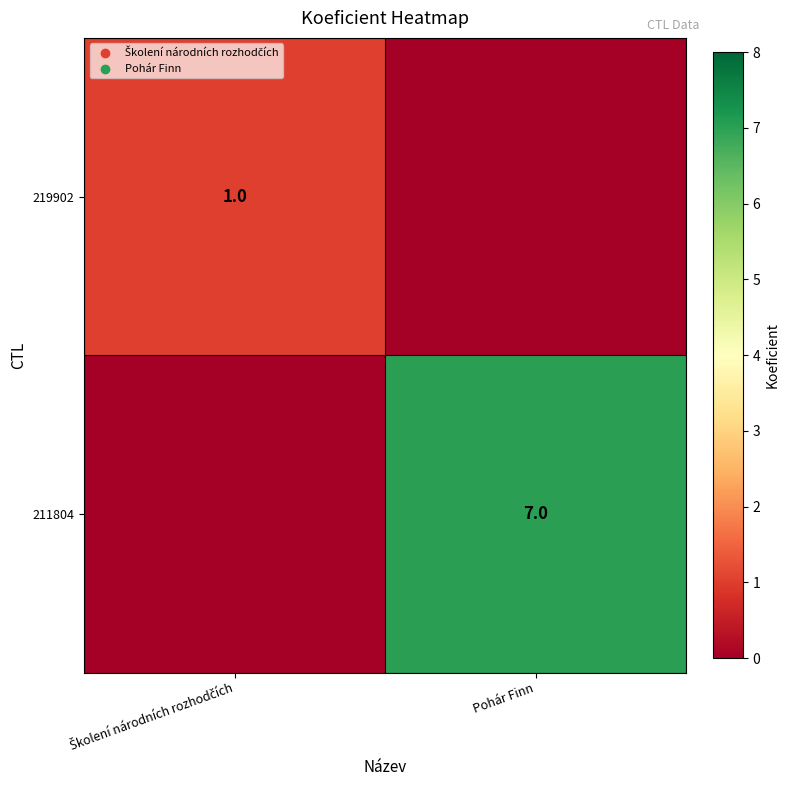

At how many categories does at least one series exceed 5?

1